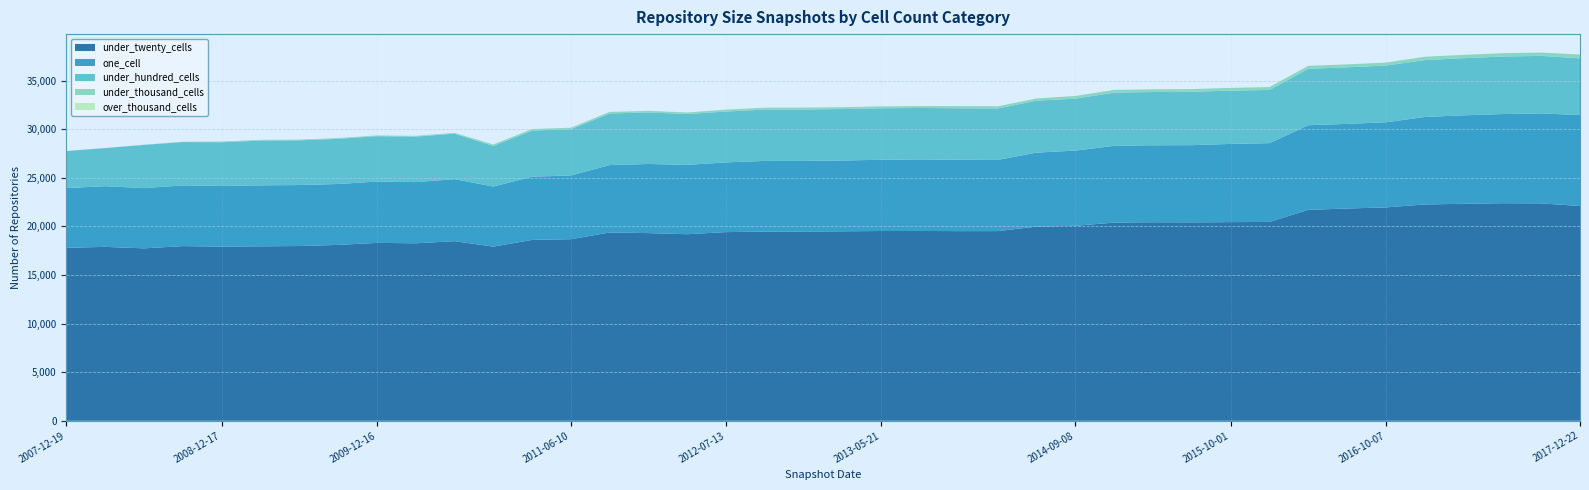

Reading left to right, list all the values displayed in this chart.

over_thousand_cells: 0	0	0	0	0	0	0	0	0	0	0	0	0	0	0	0	0	0	0	0	0	0	0	0	0	0	0	0	0	0	0	0	0	0	0	0	0	0	0	0
under_thousand_cells: 3	5	24	29	73	77	78	78	79	79	79	151	154	155	161	161	160	193	193	193	193	193	193	225	225	225	278	281	281	281	281	301	305	305	305	344	344	344	345	391
under_hundred_cells: 3809	3925	4446	4461	4500	4600	4600	4645	4665	4681	4683	4176	4751	4754	5309	5303	5231	5233	5285	5288	5294	5298	5298	5294	5291	5348	5344	5471	5477	5489	5486	5470	5809	5819	5837	5853	5876	5916	5922	5833
one_cell: 6142	6243	6200	6245	6245	6276	6274	6268	6310	6296	6379	6181	6503	6561	6936	7114	7135	7174	7273	7267	7285	7331	7353	7344	7325	7610	7735	7901	7919	7941	8045	8107	8706	8706	8756	8998	9106	9174	9252	9360
under_twenty_cells: 17796	17890	17737	17970	17912	17946	17976	18091	18302	18258	18475	17916	18606	18680	19371	19306	19192	19409	19460	19472	19491	19523	19530	19509	19513	19978	20061	20388	20426	20412	20438	20456	21699	21837	21952	22254	22320	22382	22367	22094